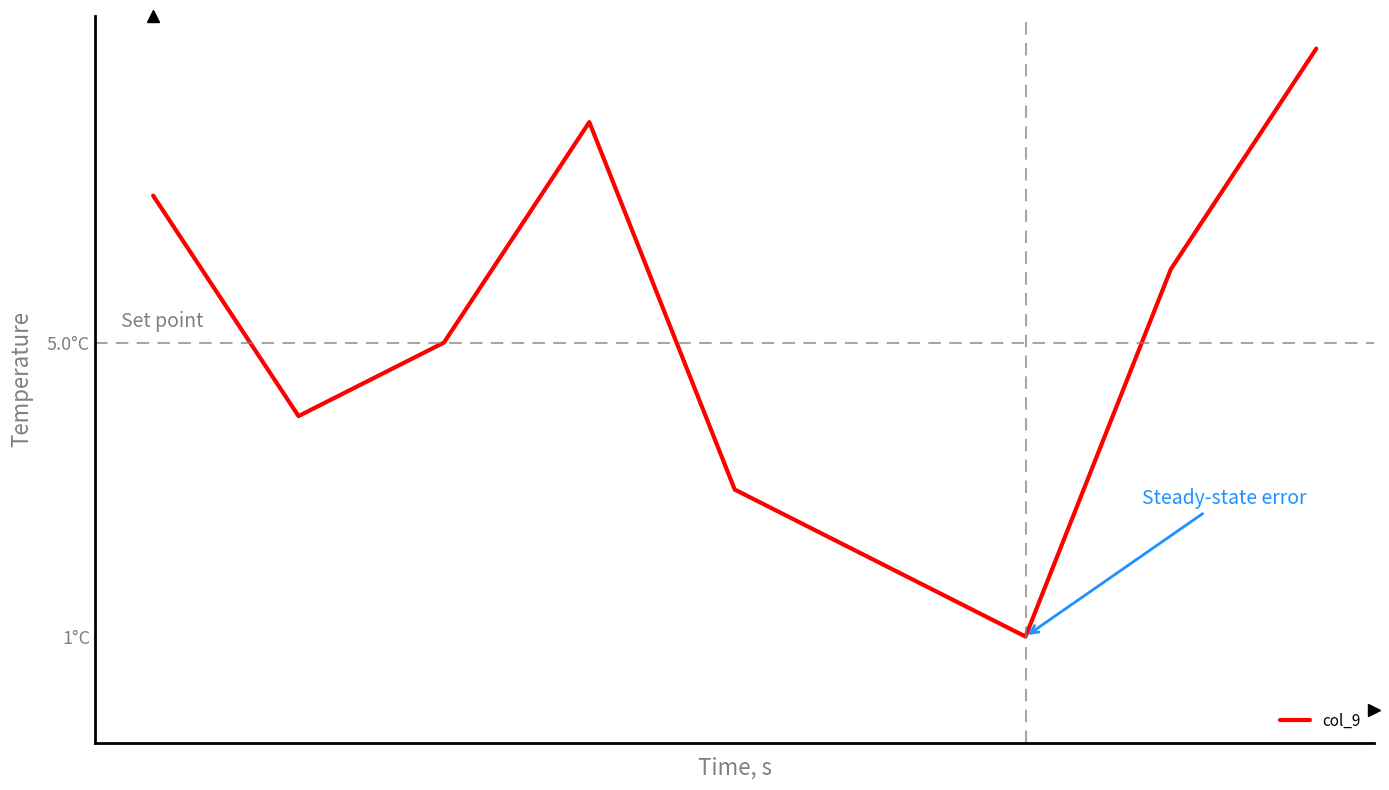

Reading left to right, extract all data points from this chart.

7	4	5	8	3	2	1	6	9